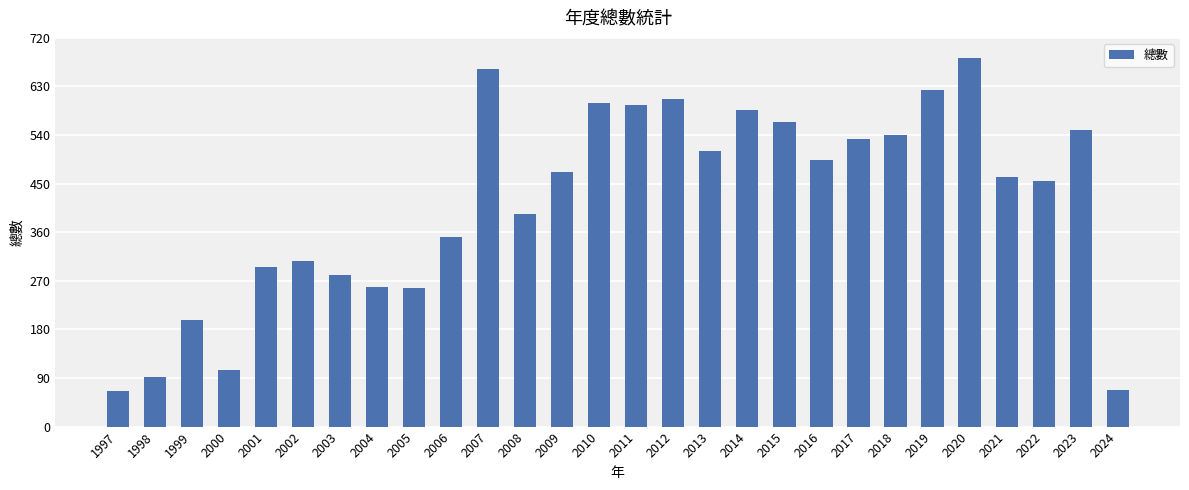

What is the smallest value displayed?

66